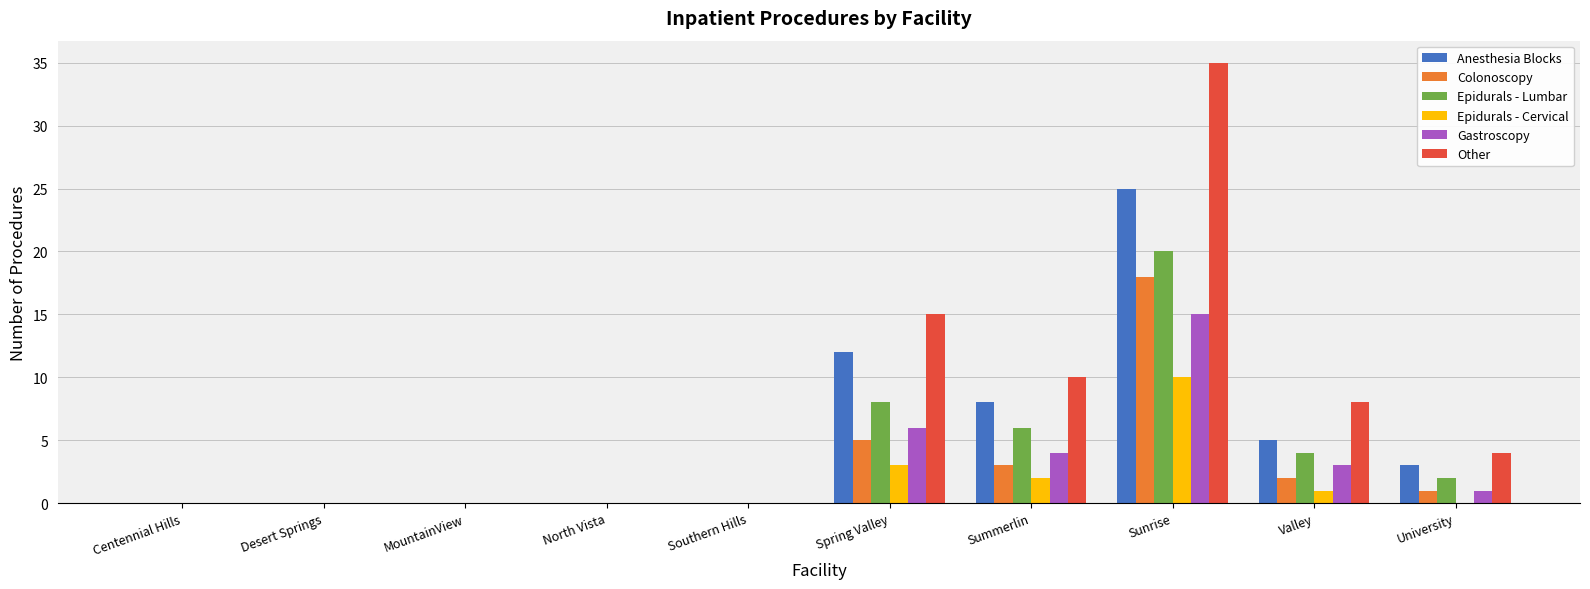

What is the highest value of the Anesthesia Blocks series?

25